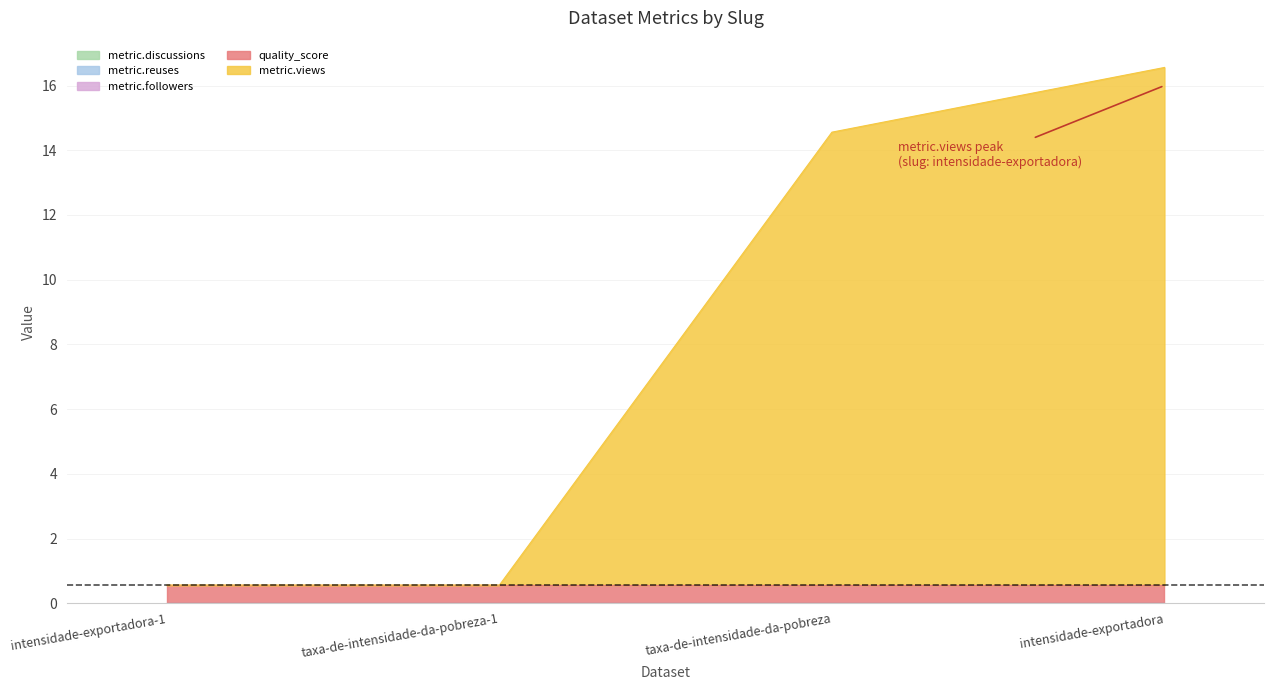

Does the chart have visible grid lines?

Yes